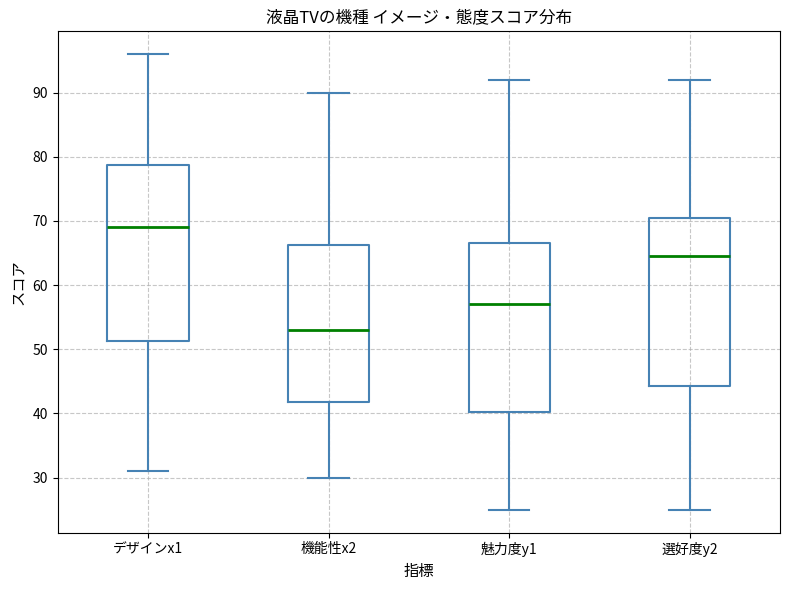

Which box has the lowest median line?

機能性x2